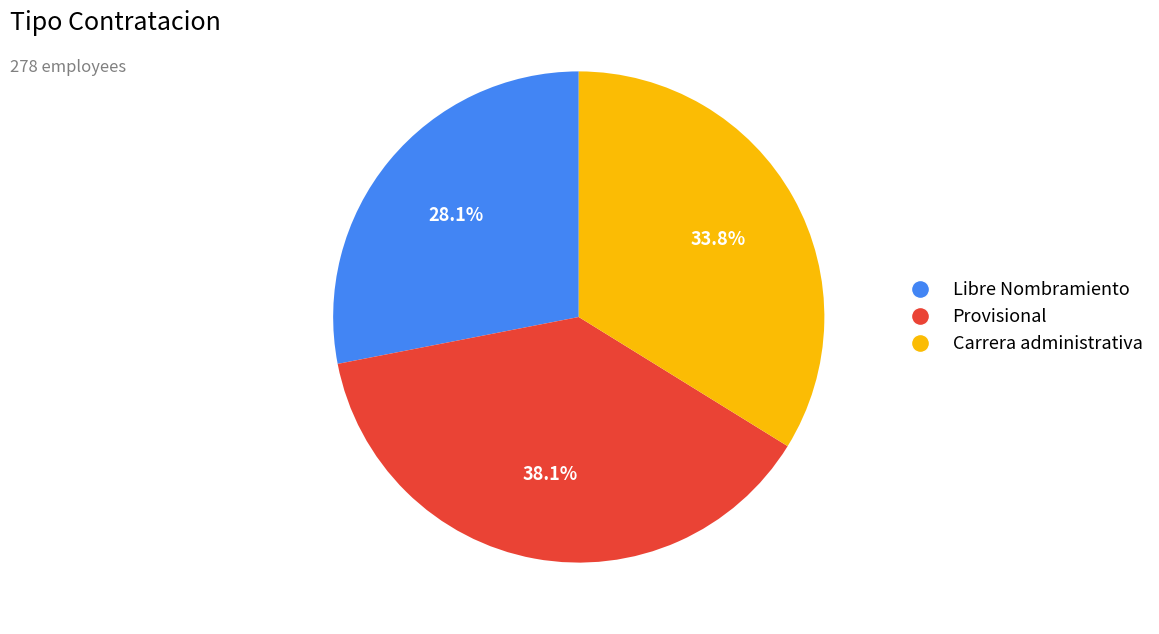

Rank the categories by value from highest to lowest.

Provisional, Carrera administrativa, Libre Nombramiento